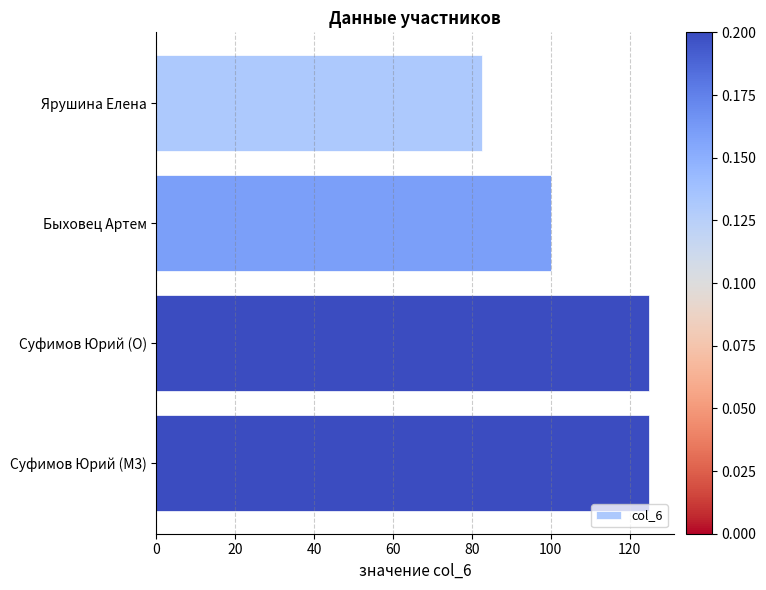

What is the change in value from Быховец Артем to Суфимов Юрий (M3)?

+25.0